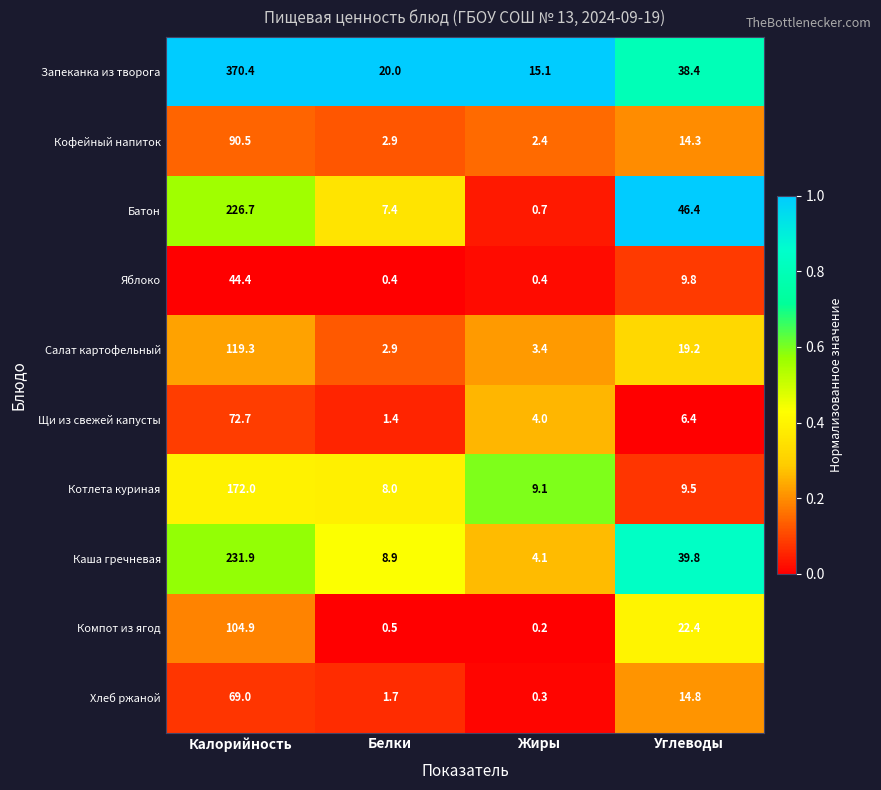

What is the sum of the Салат картофельный values at Жиры and Калорийность?

122.7